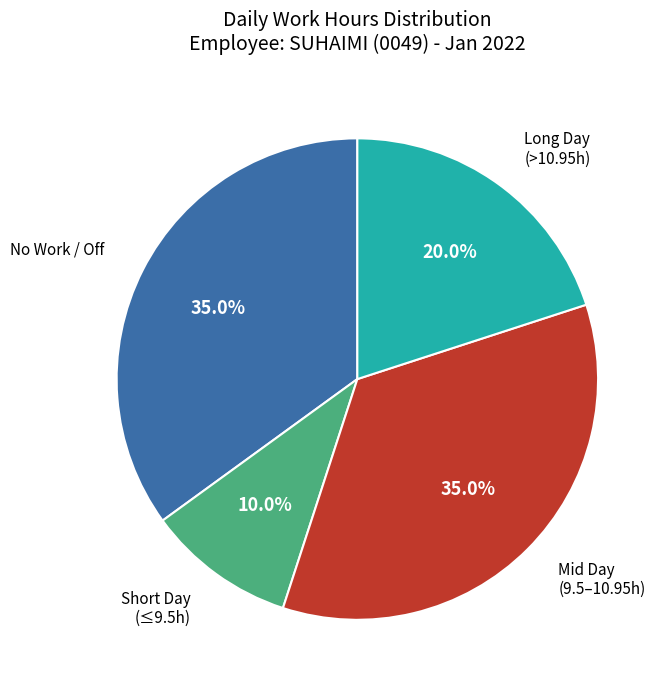

Which slice is the smallest?

Short Day (≤9.5h)